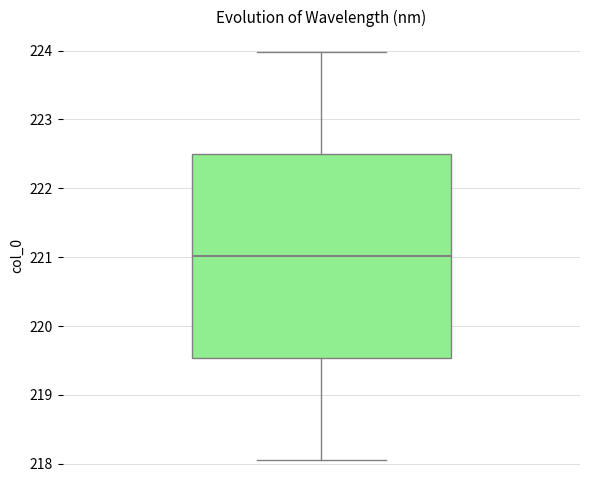

Where is the lower edge of the box on the y-axis? The values are not printed on the chart, so give them approximately, as read against the axis.

219.5